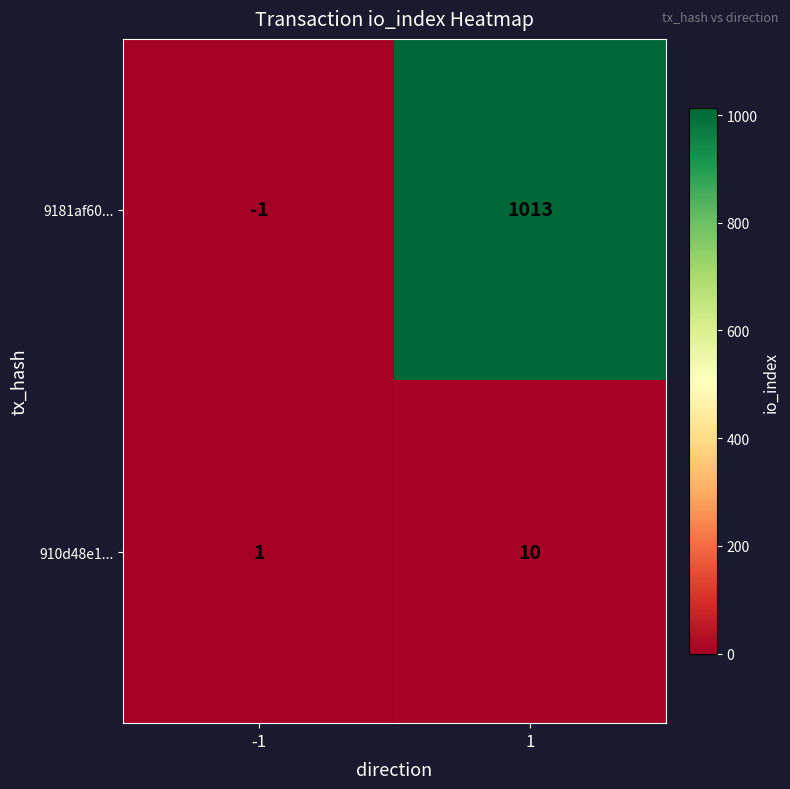

List the labels in order of 910d48e1... value, largest first.

1, -1